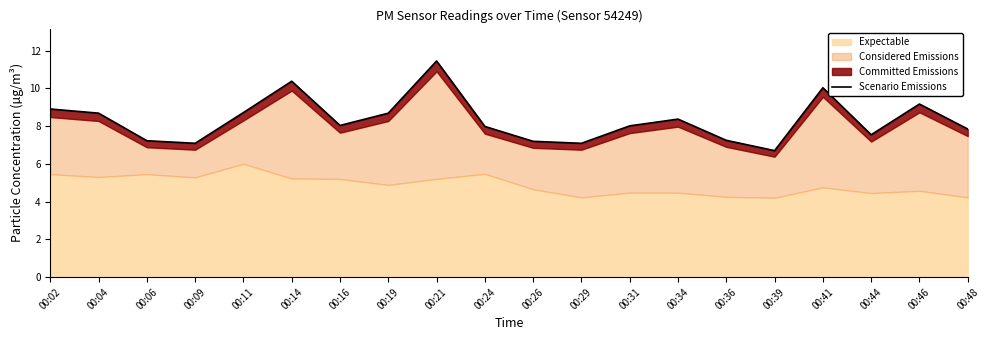

Rank the categories by value from lowest to highest.

00:39, 00:09, 00:29, 00:26, 00:06, 00:36, 00:44, 00:48, 00:24, 00:31, 00:16, 00:34, 00:04, 00:19, 00:11, 00:02, 00:46, 00:41, 00:14, 00:21